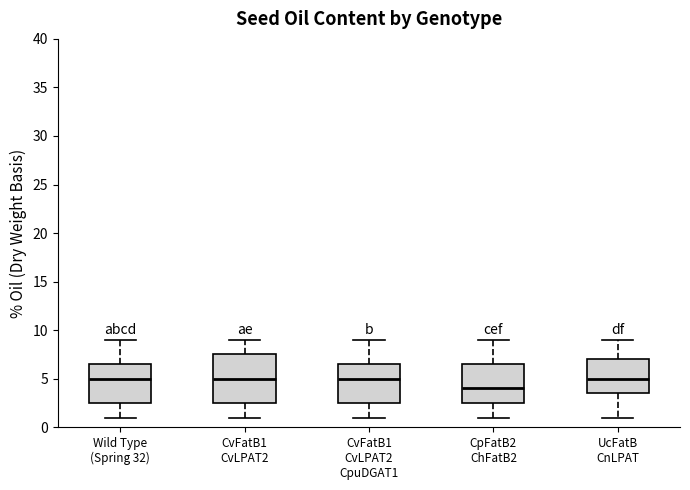

Reading left to right, read every box against the y-axis: the position of its median line, the range the box covers, and the ends of its whiskers. The values are not printed on the chart, so give them approximately, as read against the axis.

Wild Type (Spring 32): median 5.0, box 2.5 to 6.5, whiskers 1.0 to 9.0
CvFatB1 CvLPAT2: median 5.0, box 2.5 to 7.5, whiskers 1.0 to 9.0
CvFatB1 CvLPAT2 CpuDGAT1: median 5.0, box 2.5 to 6.5, whiskers 1.0 to 9.0
CpFatB2 ChFatB2: median 4.0, box 2.5 to 6.5, whiskers 1.0 to 9.0
UcFatB CnLPAT: median 5.0, box 3.5 to 7.0, whiskers 1.0 to 9.0